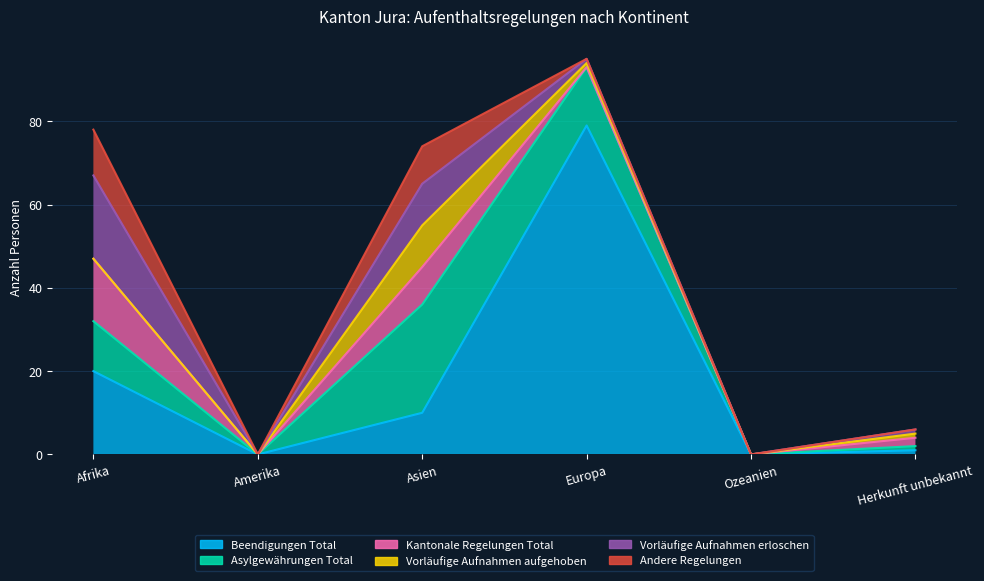

Does the chart display data point markers on the line(s)?

No